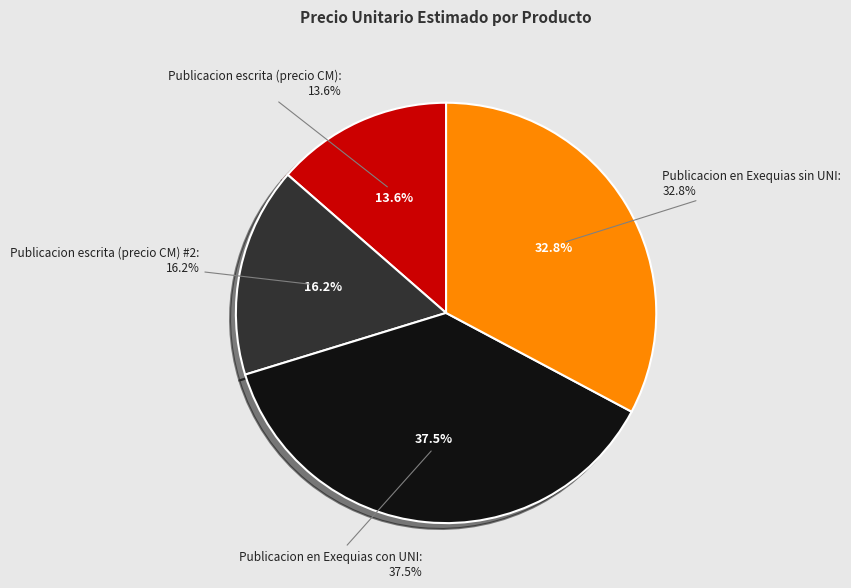

How many segments does this pie chart have?

4